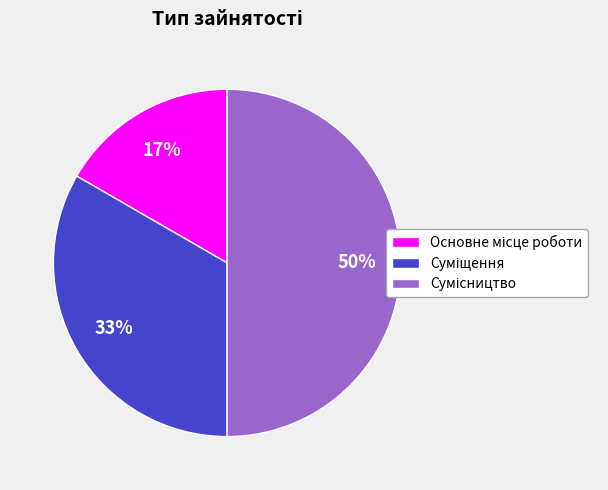

To the nearest percent, what is the difference between the largest and smallest slice percentages?

33%